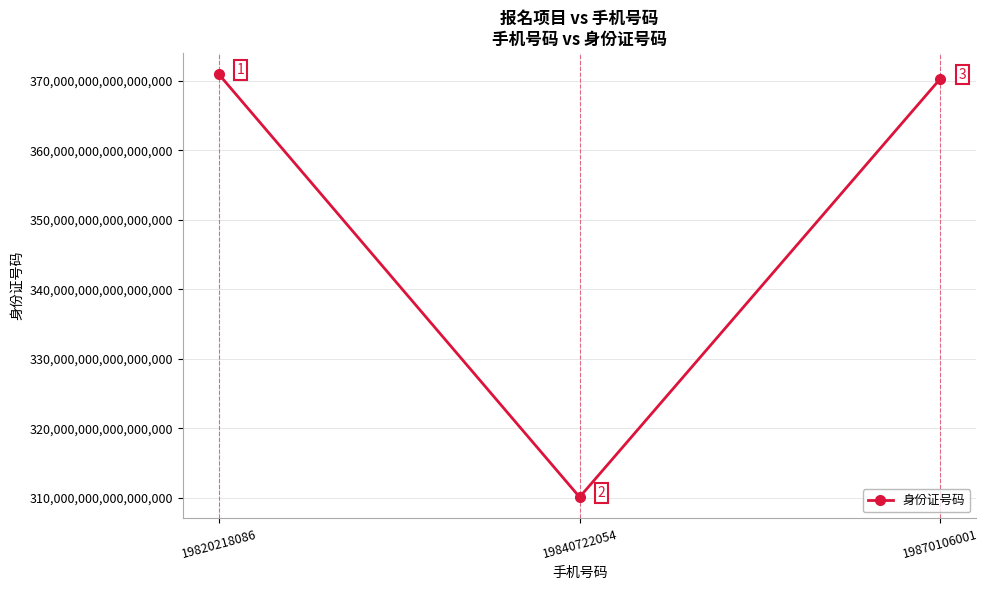

At which category does the chart reach its minimum across all series?

19840722054